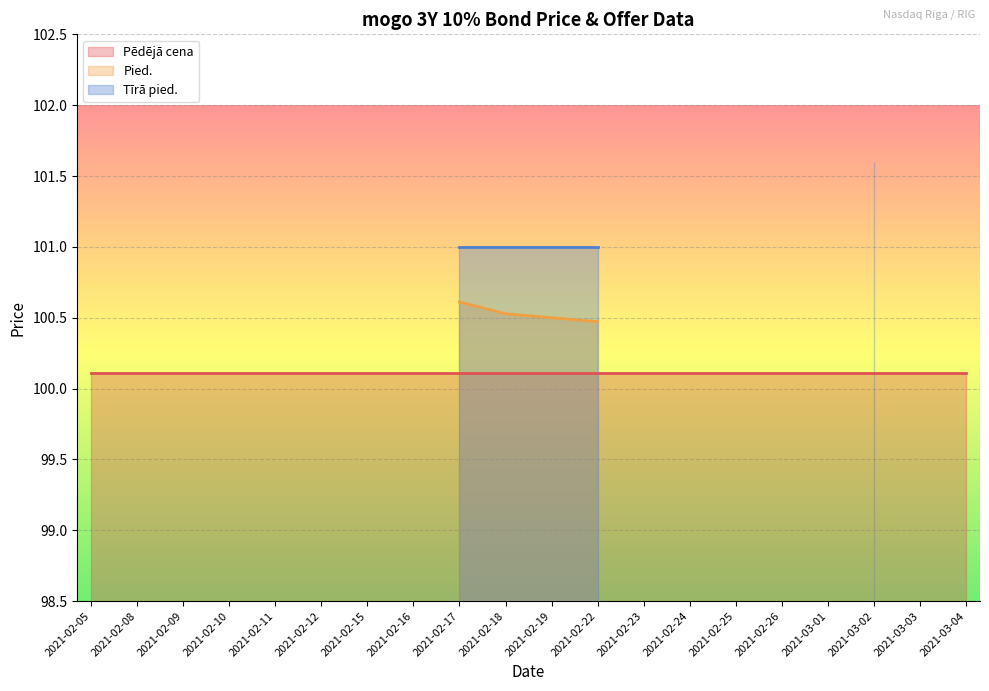

What is the label of the 3rd point from the right?

2021-03-02